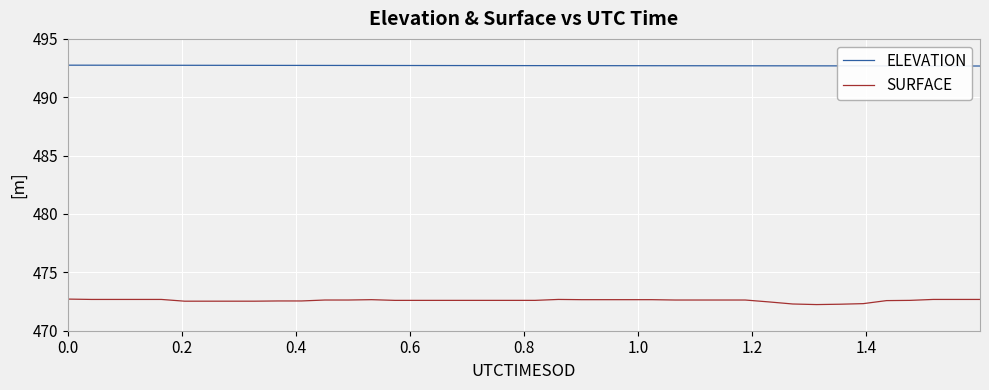

What is the minimum value for SURFACE?

472.2